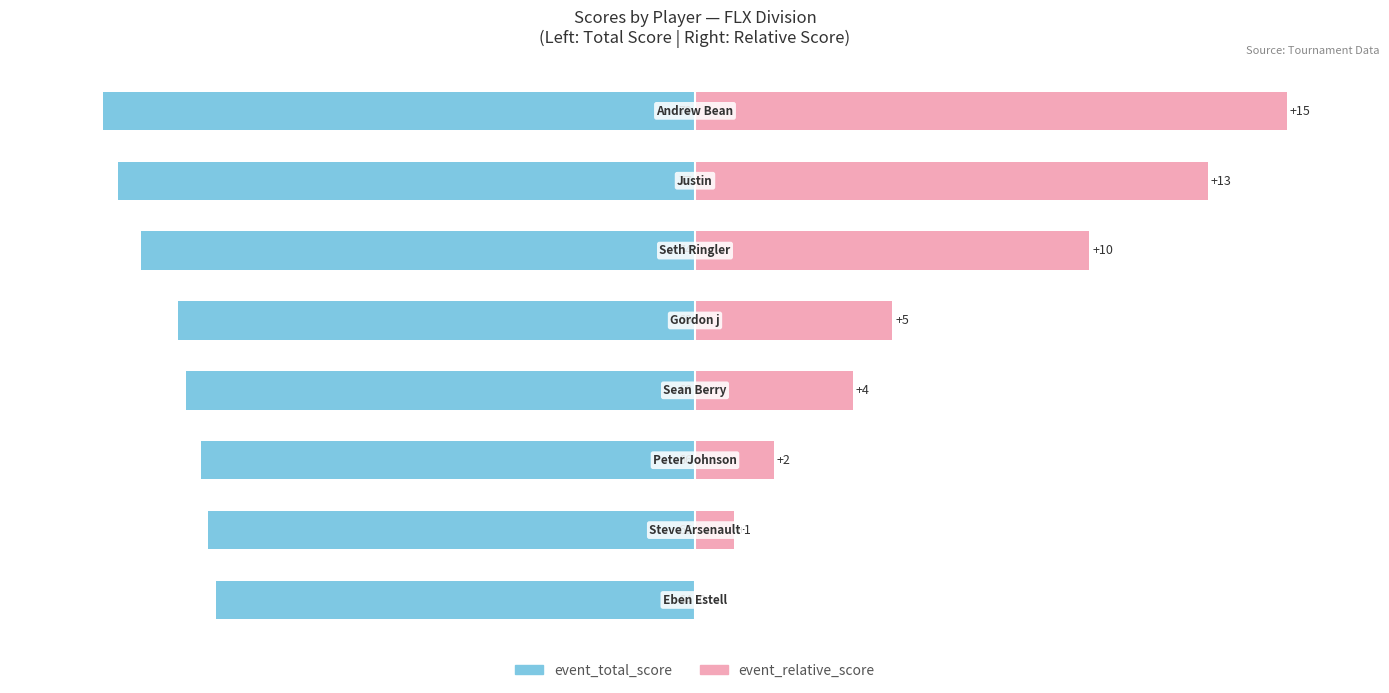

What are all the series names shown in the legend?

event_total_score, event_relative_score